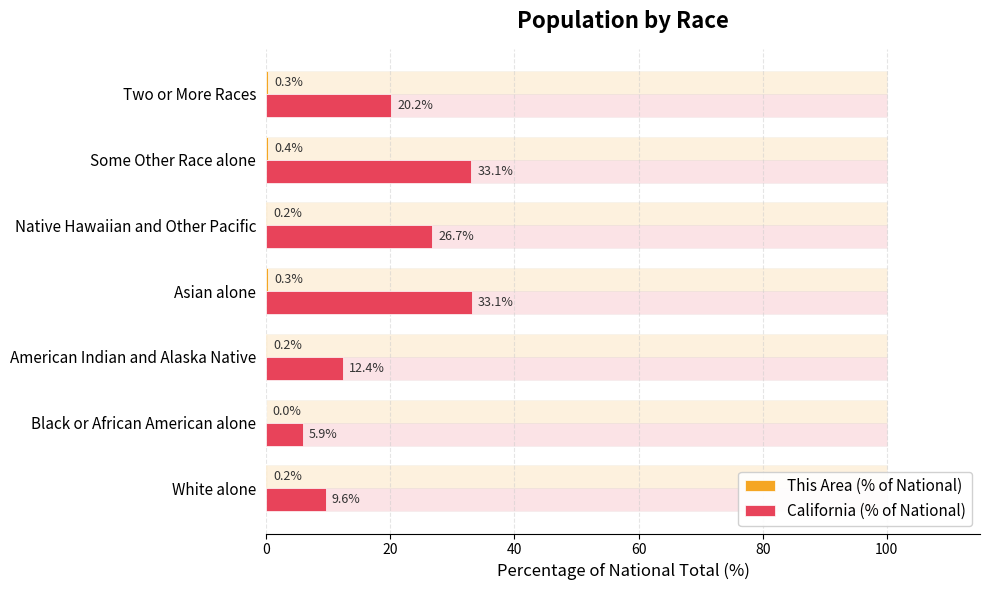

Is it true that This Area (% of National) equals 0.3 at White alone?

False